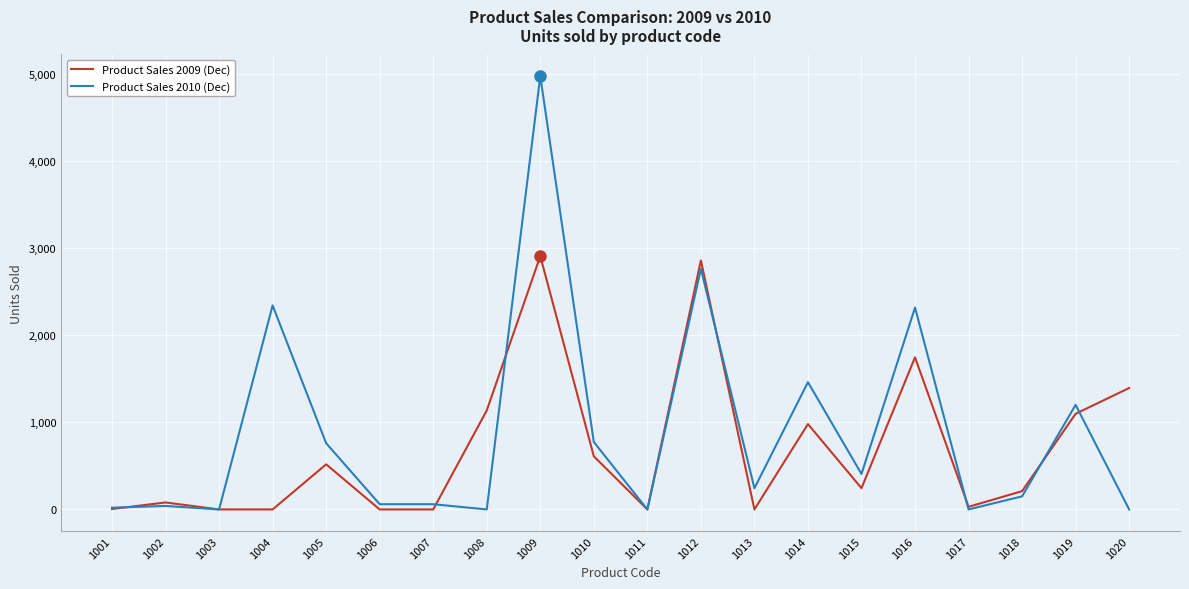

What is the difference between the maximum and minimum values in the Product Sales 2009 (Dec) series?

2908